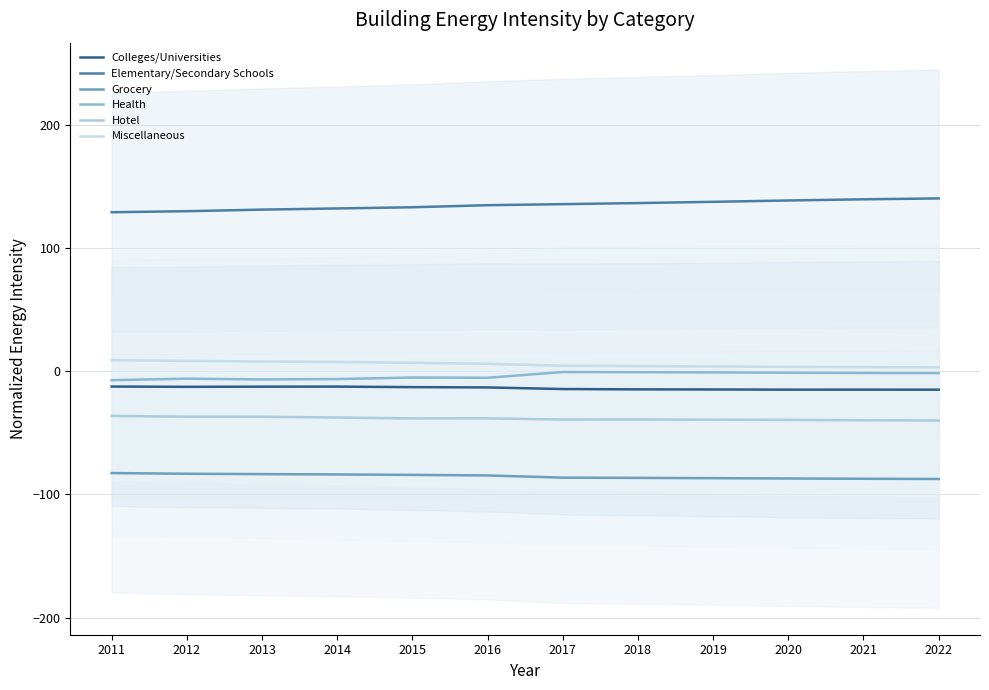

What is the value of the Hotel point at the 1st from the left?

-36.2